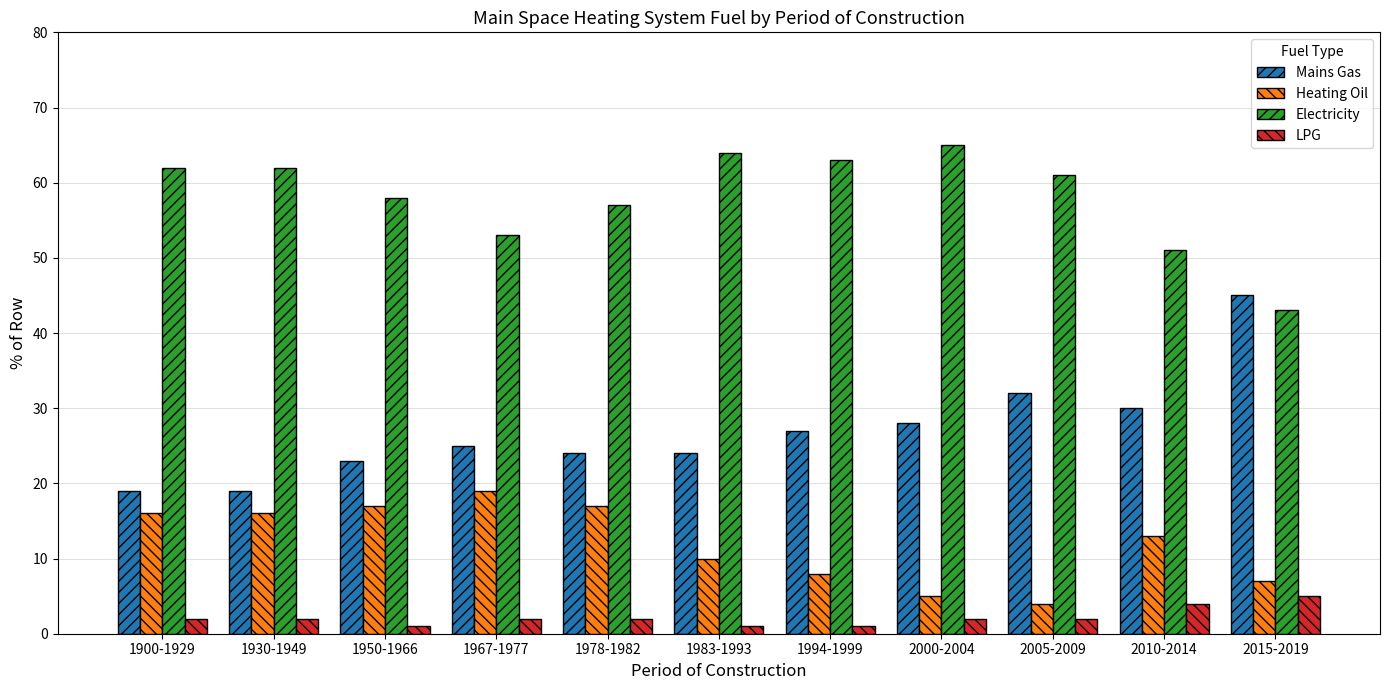

What is the average value of the Mains Gas series?

27